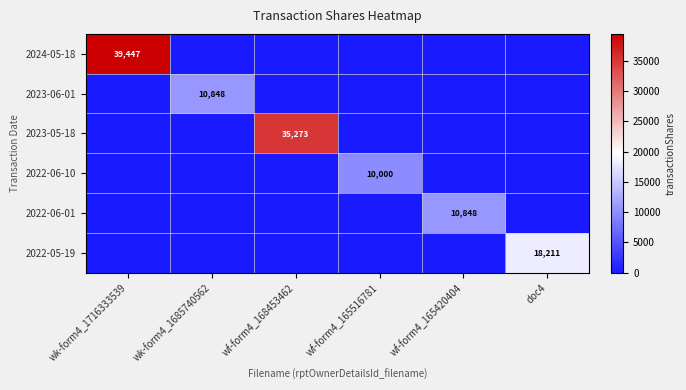

True or false: 2022-06-10 has a value of 17593 at wf-form4_165516781.

False